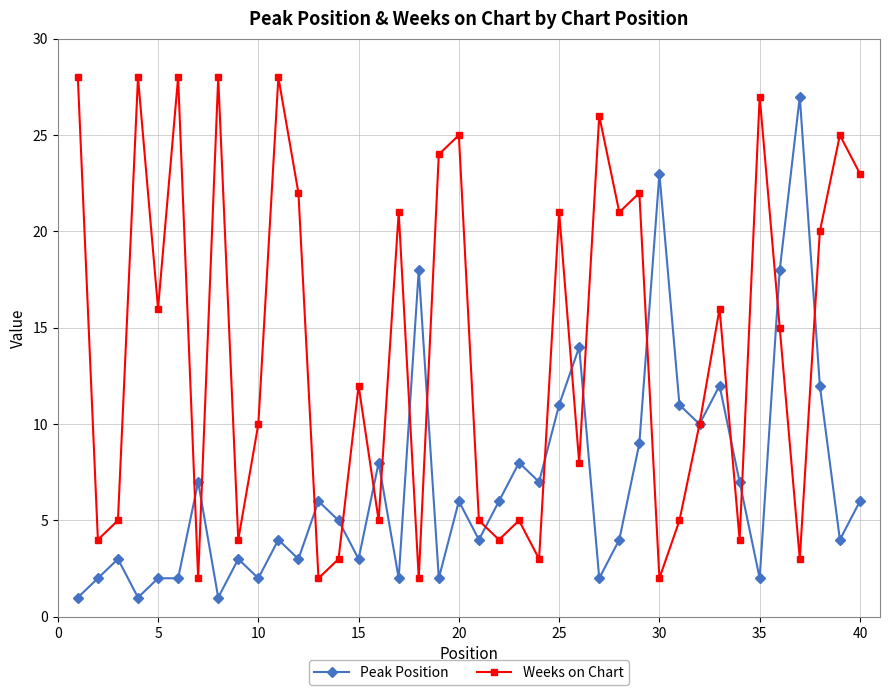

List the series in order of their peak value, highest first.

Weeks on Chart, Peak Position